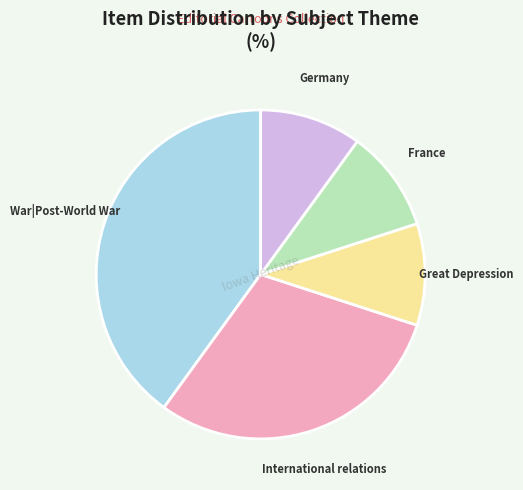

Which has a higher value, War|Post-World War or France?

War|Post-World War